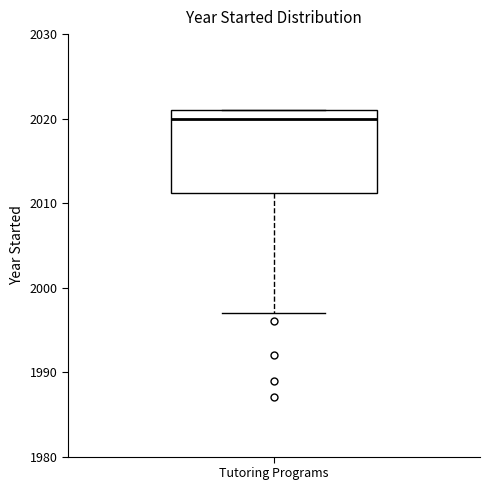

Transcribe this box plot: give where the median line is, the range the box spans, and where the two whiskers end, as read against the y-axis. The values are not printed on the chart, so give them approximately, as read against the axis.

median 2020, box 2011 to 2021, whiskers 1997 to 2021